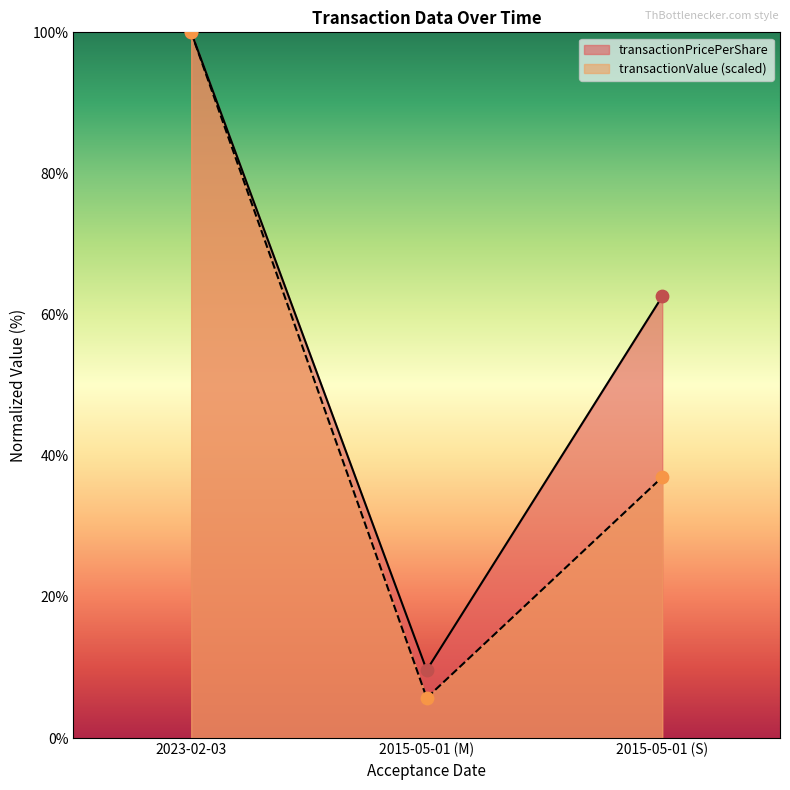

Which series reaches the minimum Y coordinate?

transactionValue